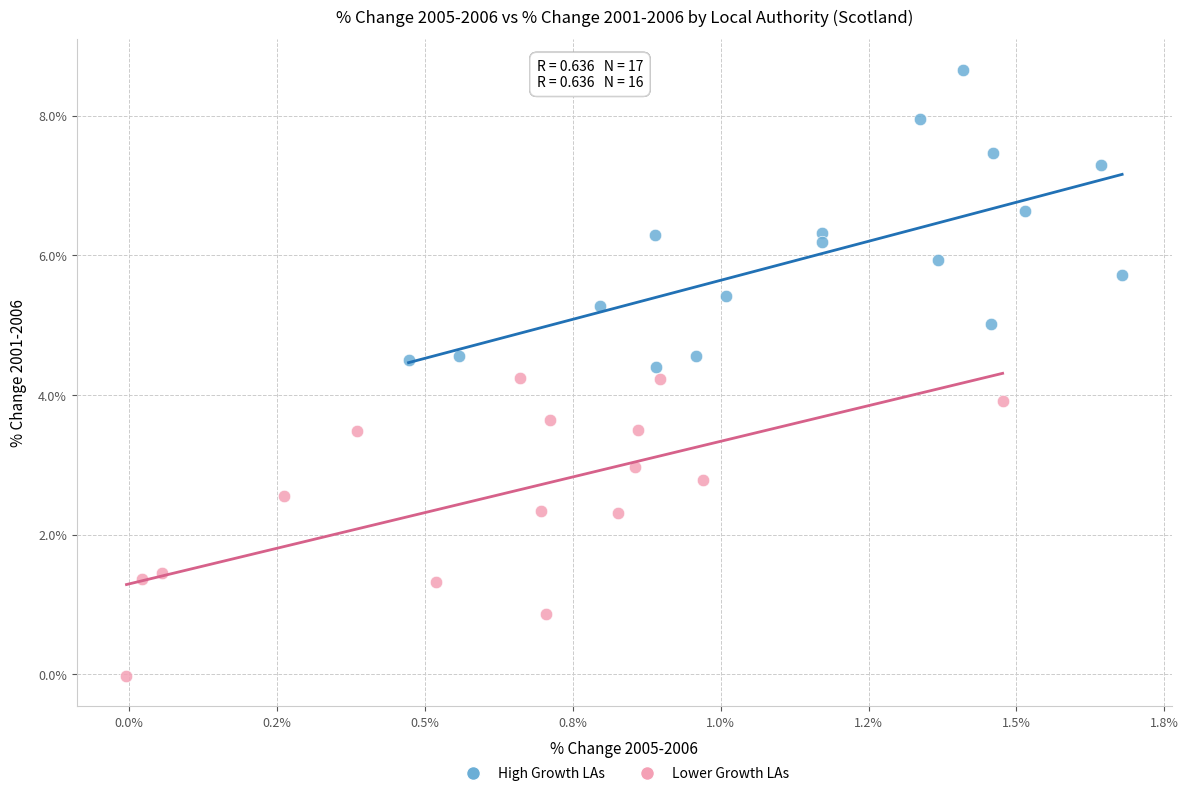

Which series reaches the maximum Y coordinate?

High Growth LAs